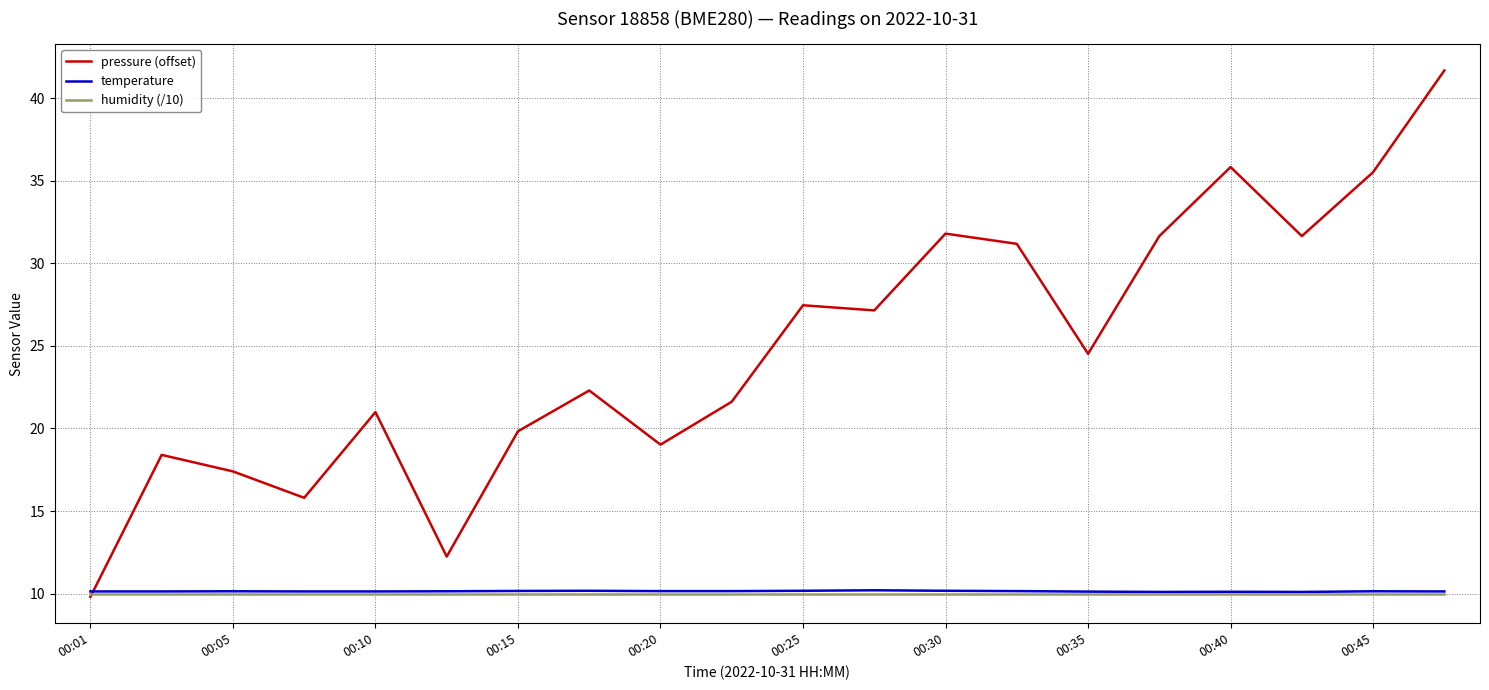

Which series has the largest range (max minus min)?

pressure (offset)